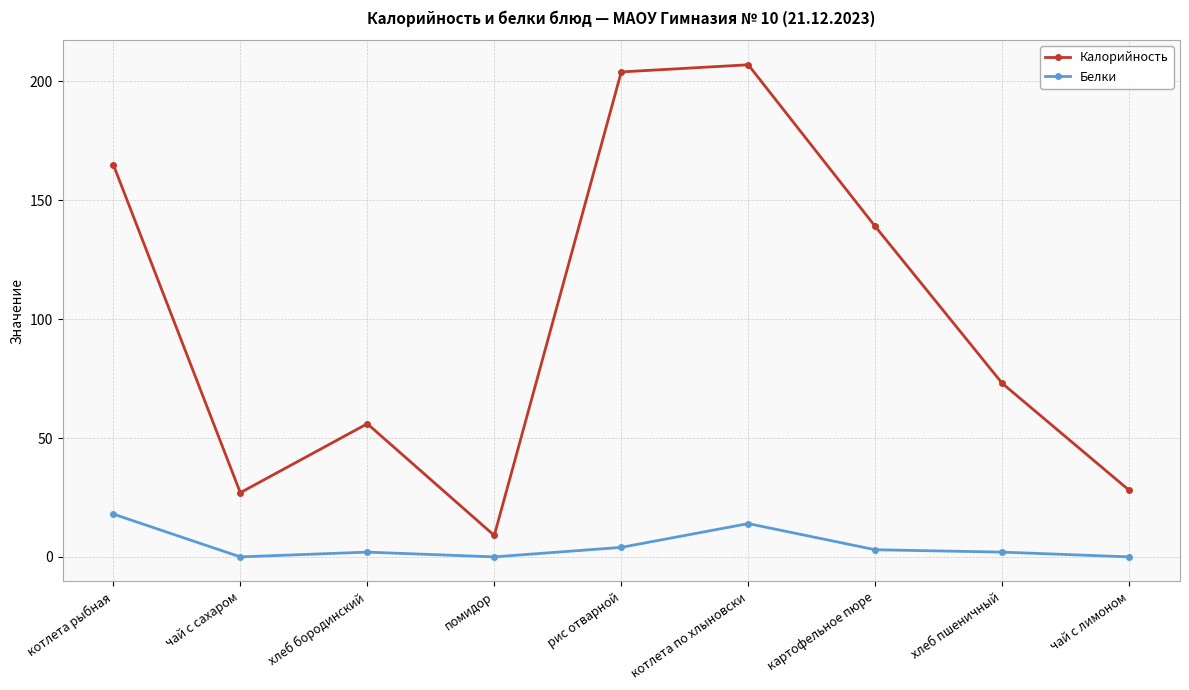

Reading left to right, what are all the values shown in this chart?

Калорийность: котлета рыбная=165	чай с сахаром=27	хлеб бородинский=56	помидор=9	рис отварной=204	котлета по хлыновски=207	картофельное пюре=139	хлеб пшеничный=73	чай с лимоном=28
Белки: котлета рыбная=18	чай с сахаром=0	хлеб бородинский=2	помидор=0	рис отварной=4	котлета по хлыновски=14	картофельное пюре=3	хлеб пшеничный=2	чай с лимоном=0